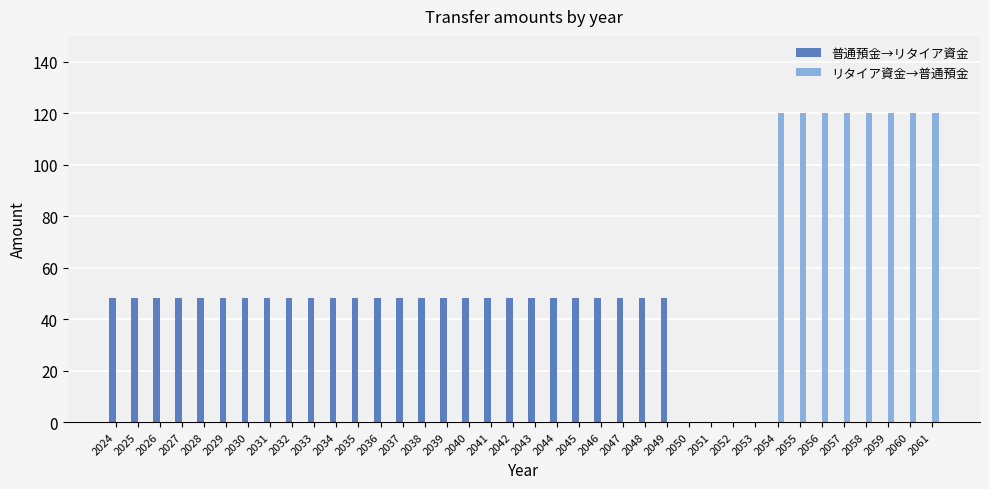

The value of 普通預金→リタイア資金 at 2037 is 27. True or false?

False